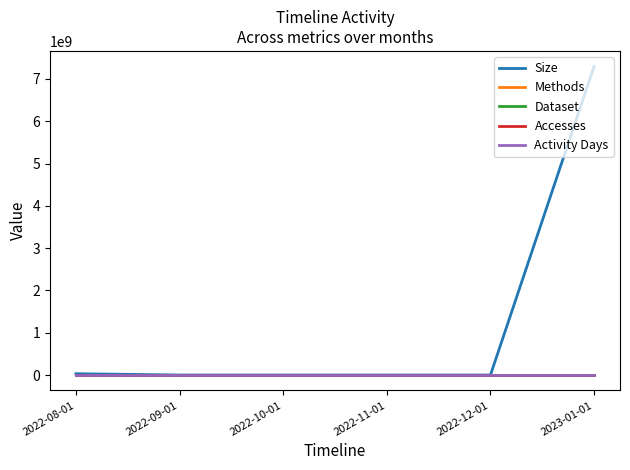

What is the spread (max minus min) of values at 2022-08-01?

30252167